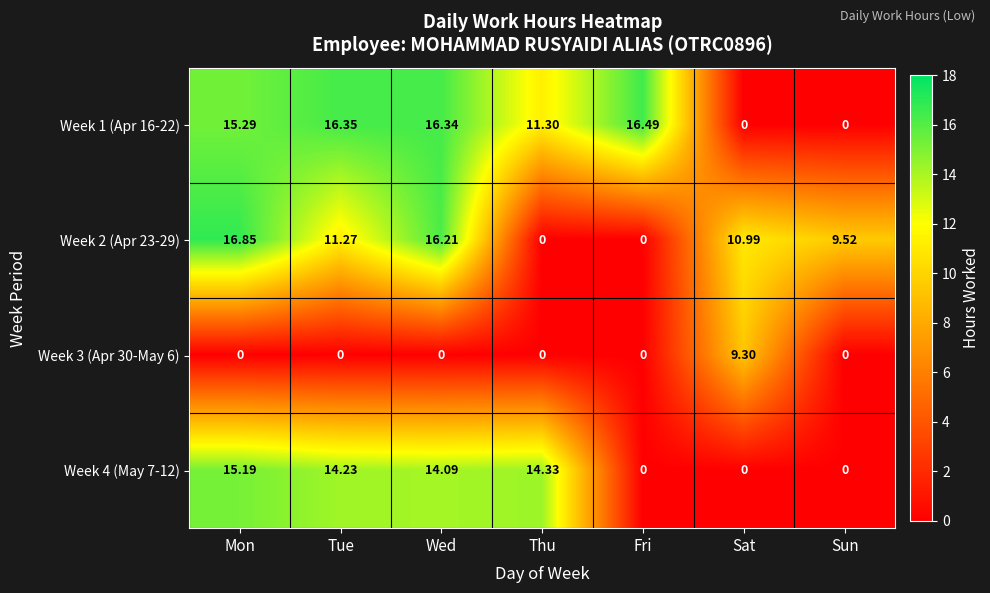

Which category has the highest value in the Week 3 (Apr 30-May 6) series?

Sat